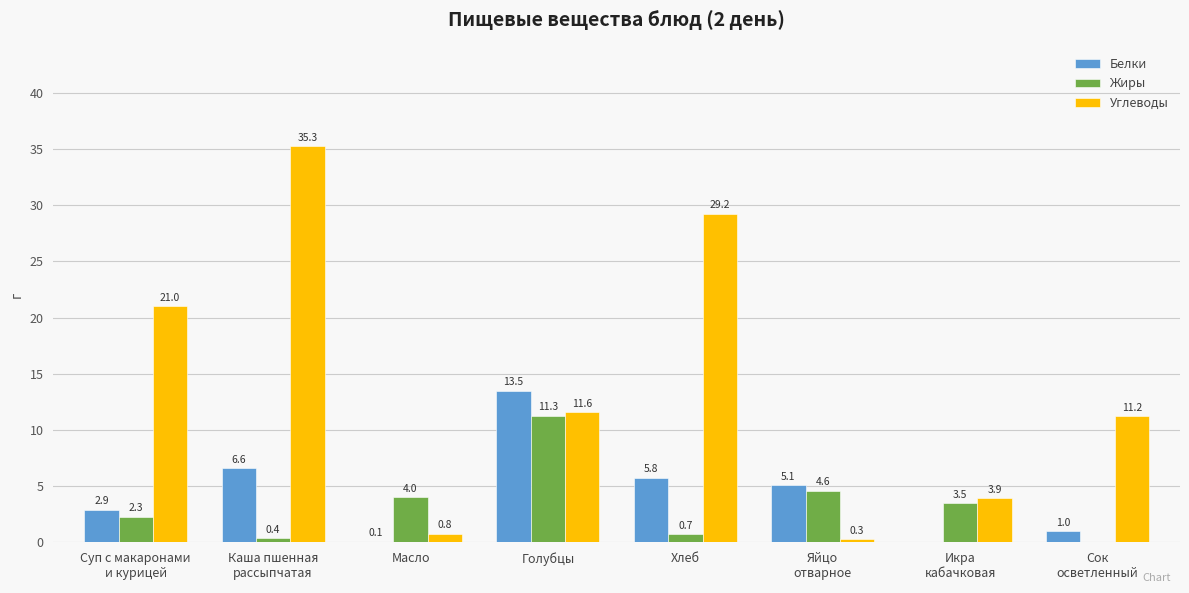

Where does the Жиры series first go above 3?

Масло